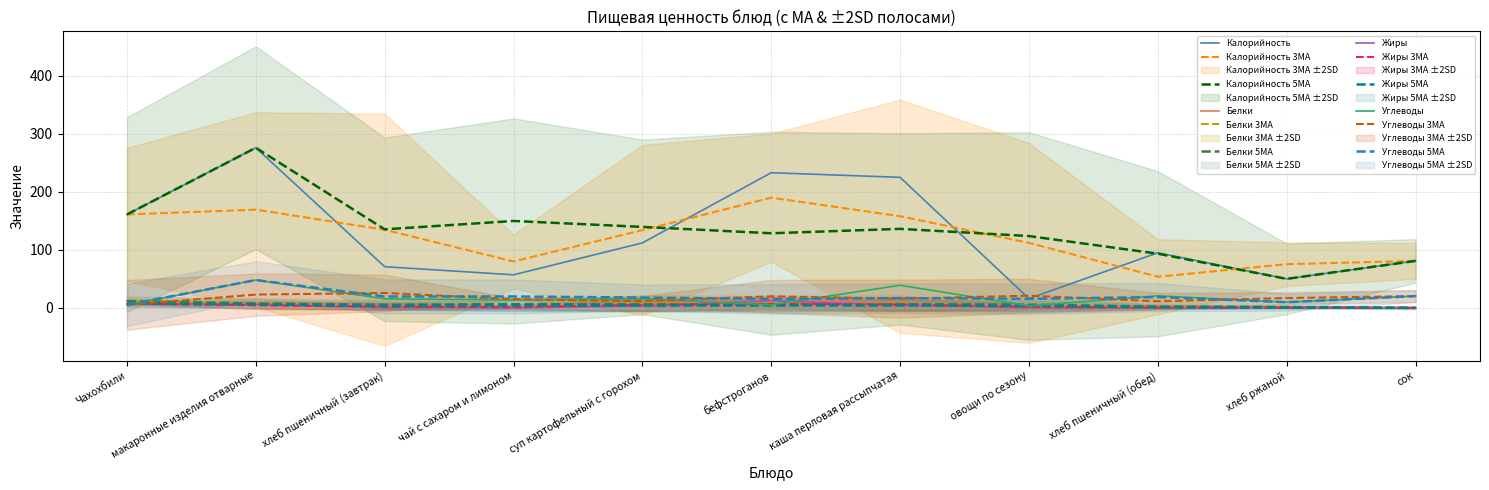

How many lines are shown in the chart?

4